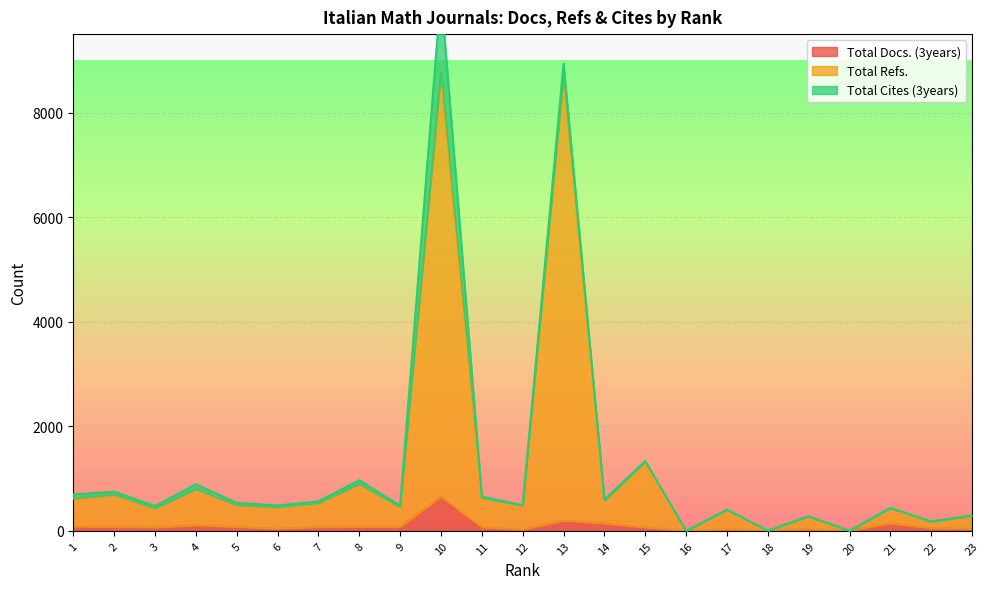

True or false: Total Docs. (3years) and Total Refs. intersect in this chart.

False